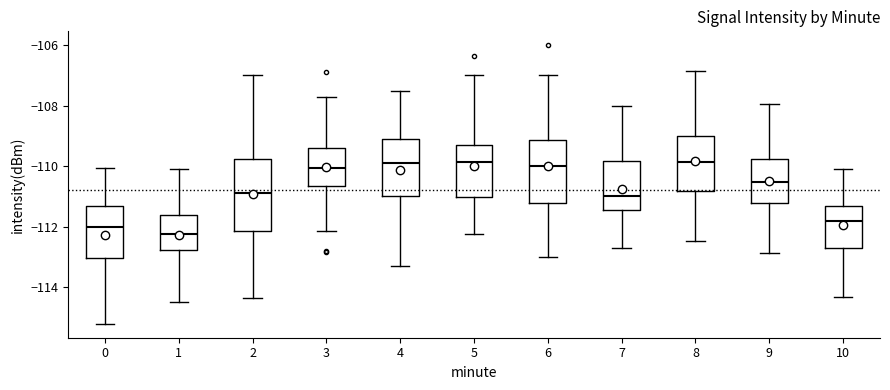

Which box is the tallest, from its lower edge to its upper edge?

2